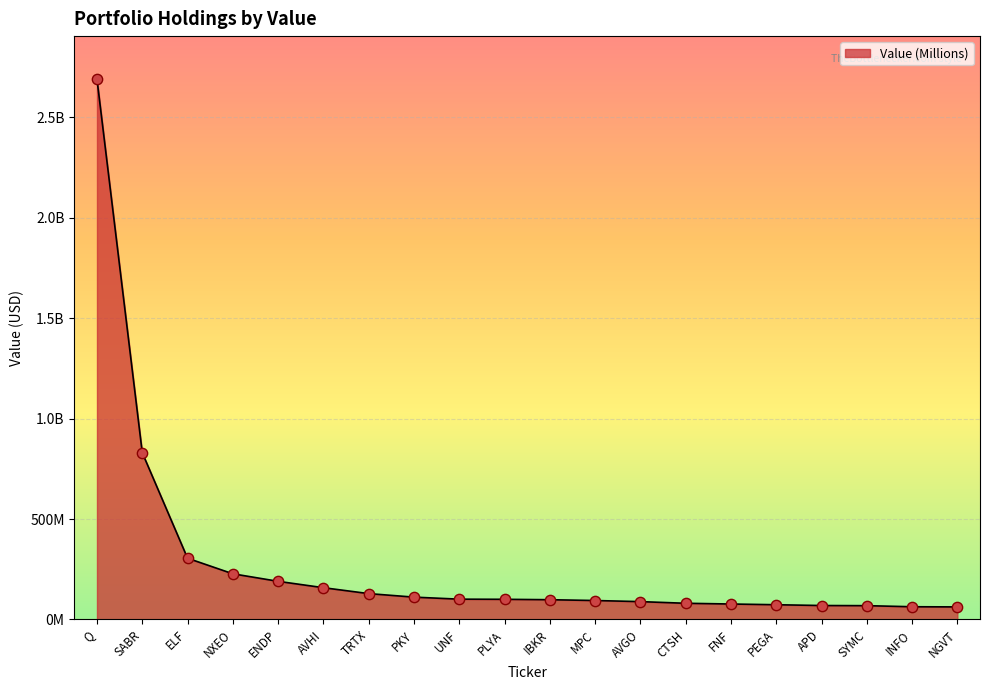

Which has a higher value, CTSH or SYMC?

CTSH